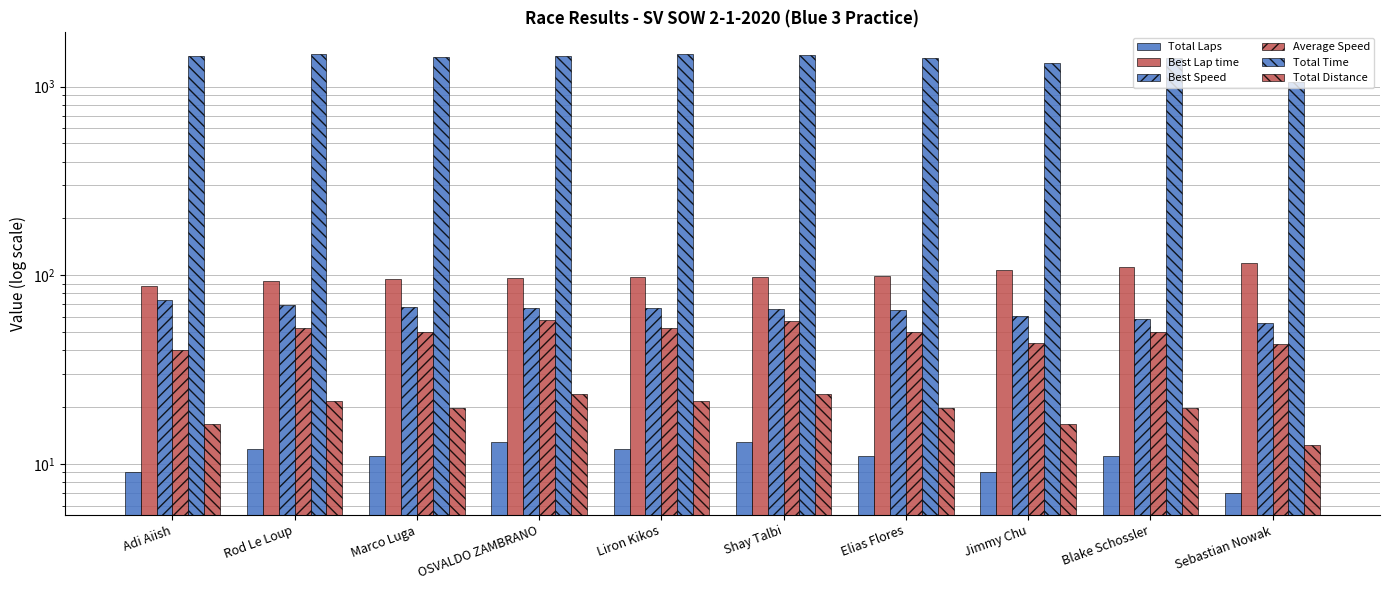

What is the spread (max minus min) of values at Marco Luga?

1415.9